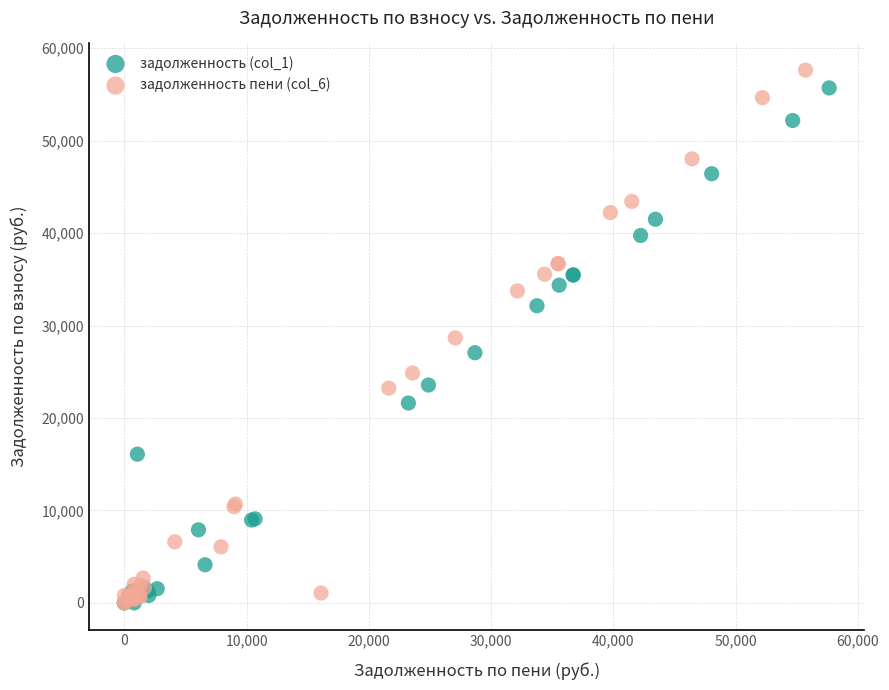

Which series has the largest Y range (max minus min)?

задолженность пени (col_6)